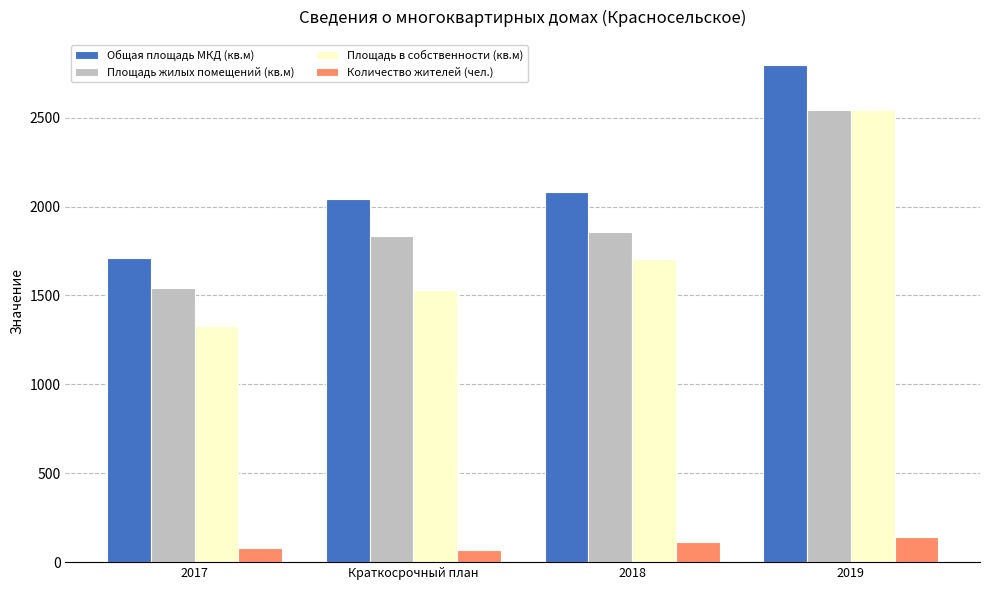

At Краткосрочный план, list the series in order from largest to smallest.

Общая площадь МКД (кв.м), Площадь жилых помещений (кв.м), Площадь в собственности (кв.м), Количество жителей (чел.)